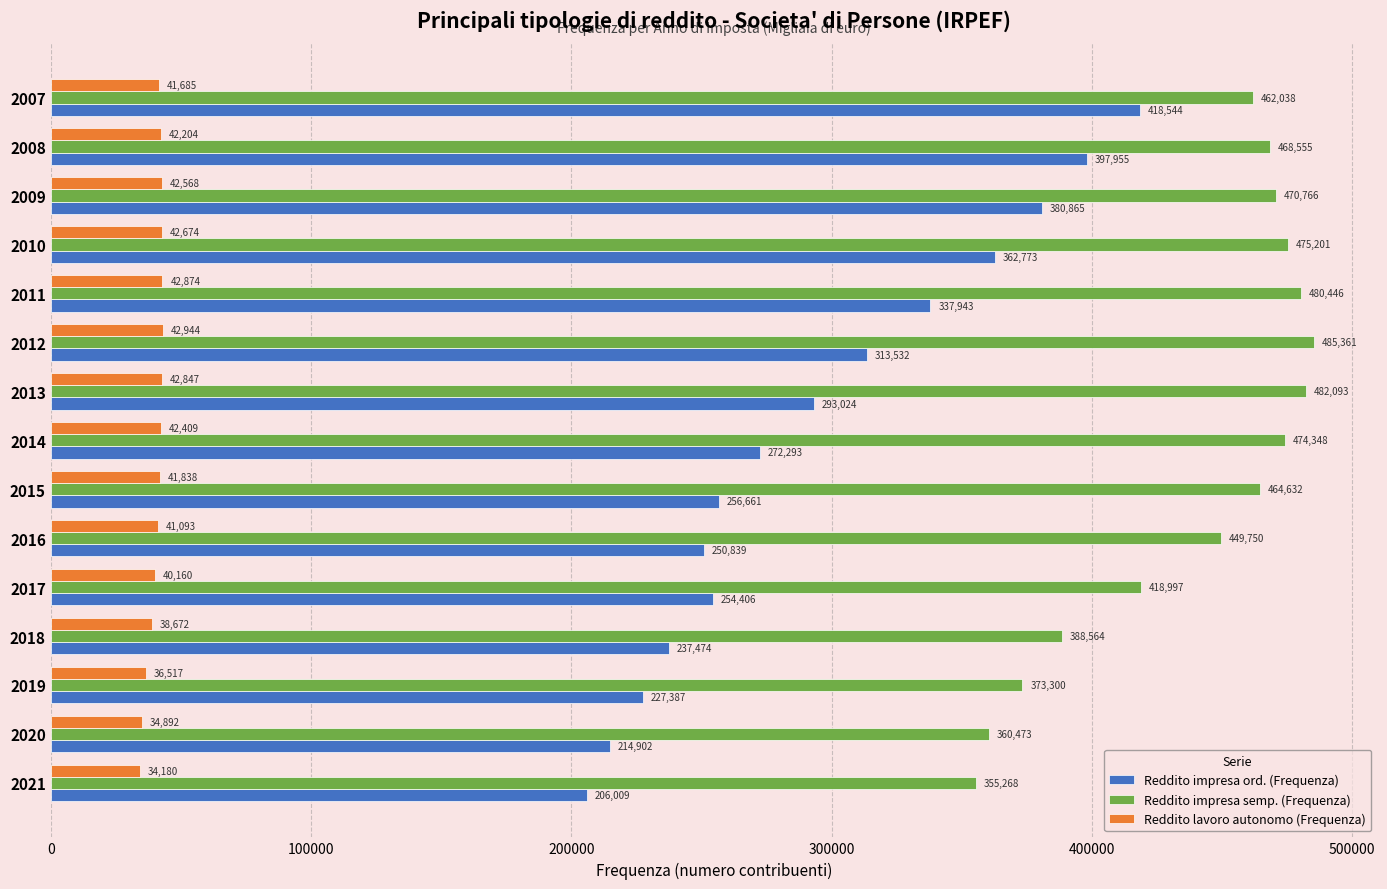

At which category does the chart reach its peak across all series?

2012